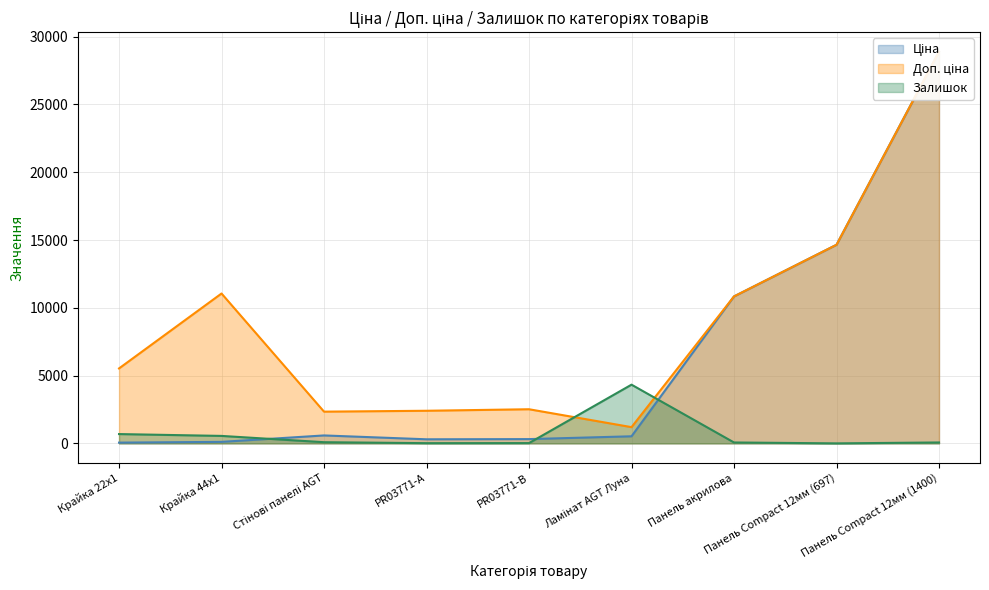

True or false: Залишок has a value of 20 at PR03771-B.

True